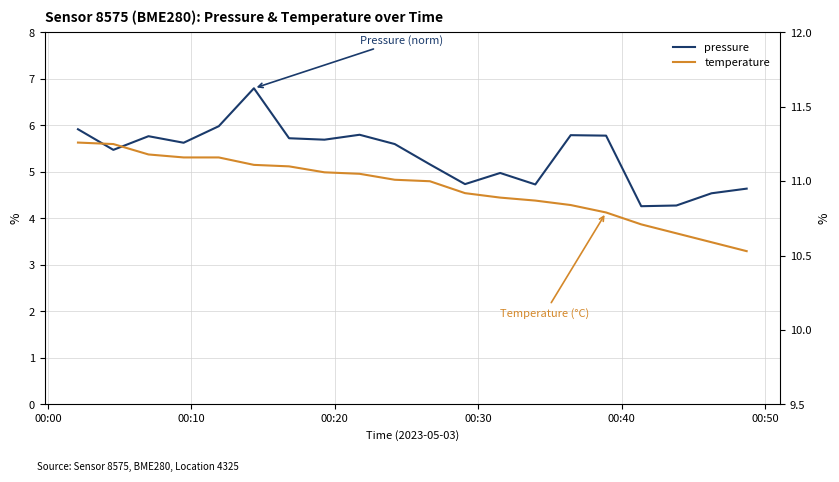

At how many categories does at least one series exceed 5?

20